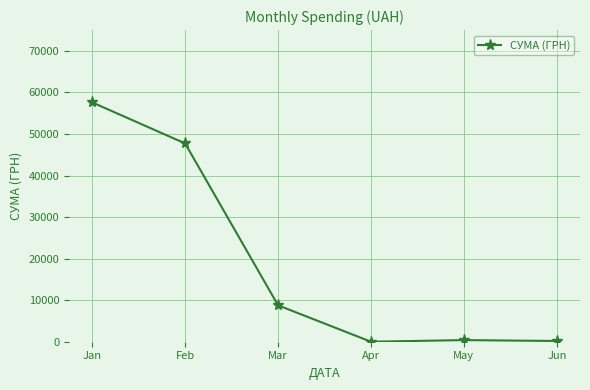

Read the value at Feb.

47716.7